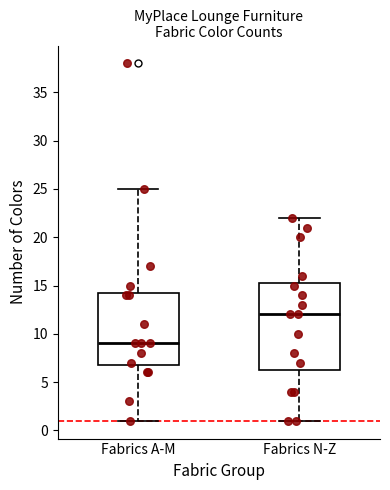

Reading left to right, read every box against the y-axis: the position of its median line, the range the box covers, and the ends of its whiskers. The values are not printed on the chart, so give them approximately, as read against the axis.

Fabrics A-M: median 9.0, box 7.0 to 14.5, whiskers 1.0 to 25.0
Fabrics N-Z: median 12.0, box 6.5 to 15.5, whiskers 1.0 to 22.0